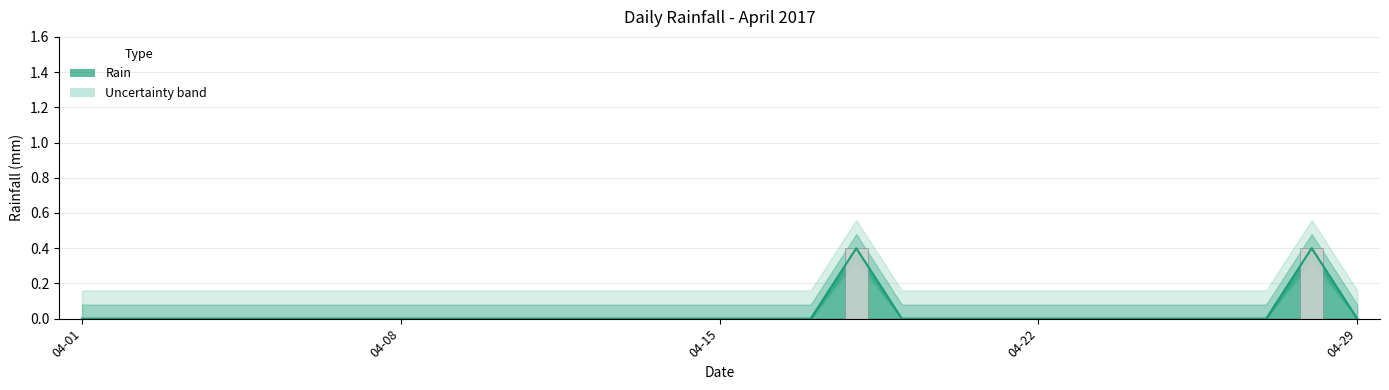

List the labels in order of value, largest first.

2017-04-18, 2017-04-28, 2017-04-01, 2017-04-02, 2017-04-03, 2017-04-04, 2017-04-05, 2017-04-06, 2017-04-07, 2017-04-08, 2017-04-09, 2017-04-10, 2017-04-11, 2017-04-12, 2017-04-13, 2017-04-14, 2017-04-15, 2017-04-16, 2017-04-17, 2017-04-19, 2017-04-20, 2017-04-21, 2017-04-22, 2017-04-23, 2017-04-24, 2017-04-25, 2017-04-26, 2017-04-27, 2017-04-29